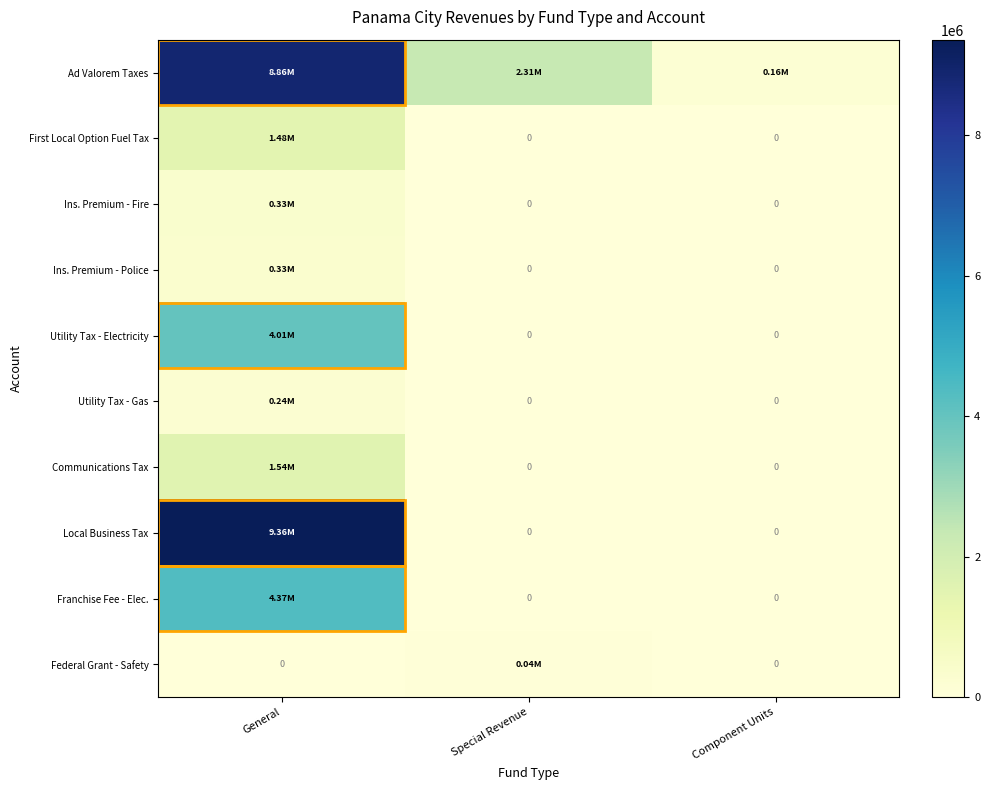

True or false: Ins. Premium - Police has a value of 163846 at Component Units.

False